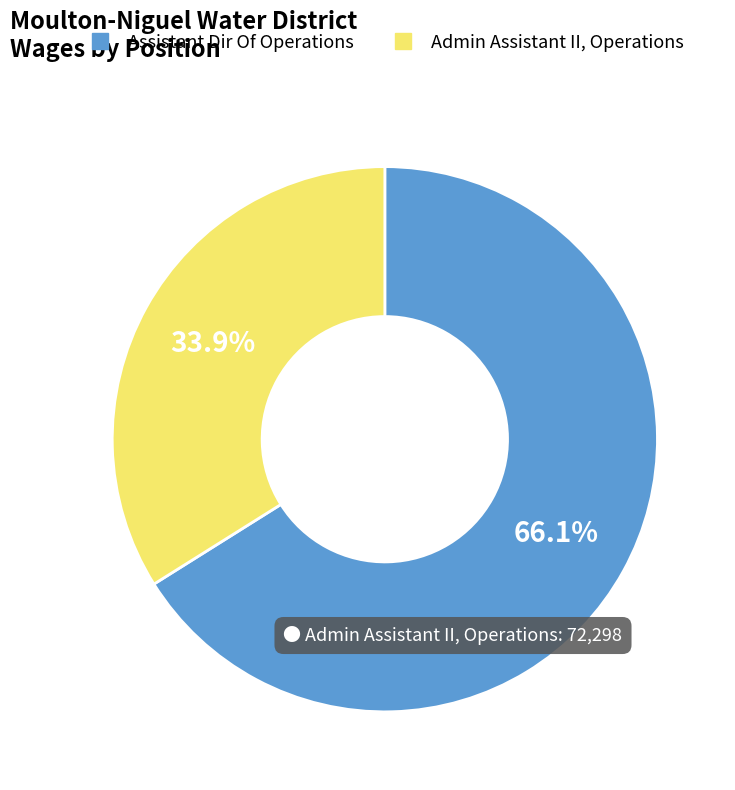

Which slice is the smallest?

Admin Assistant II, Operations